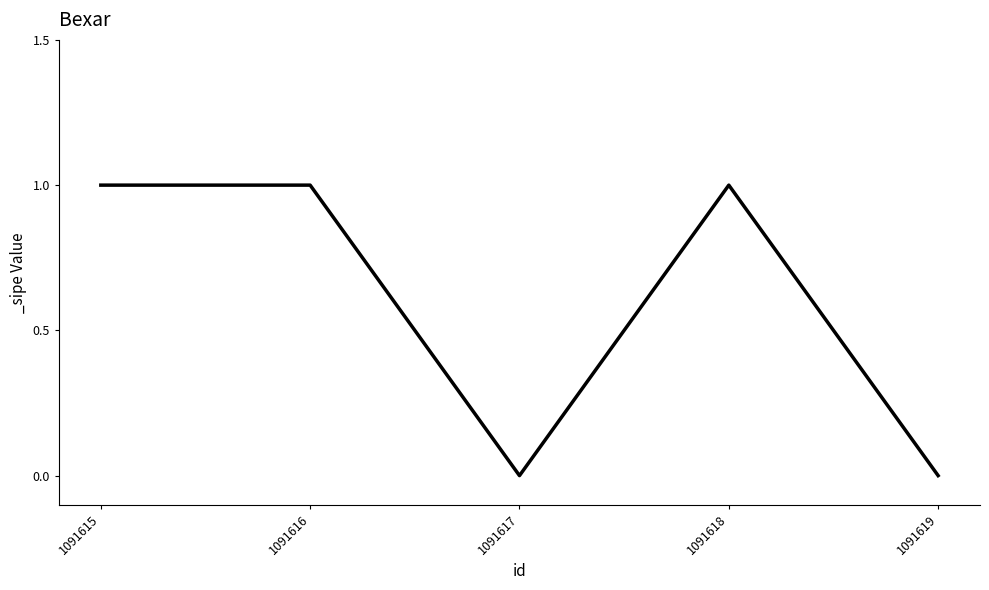

What is the greatest value displayed?

1